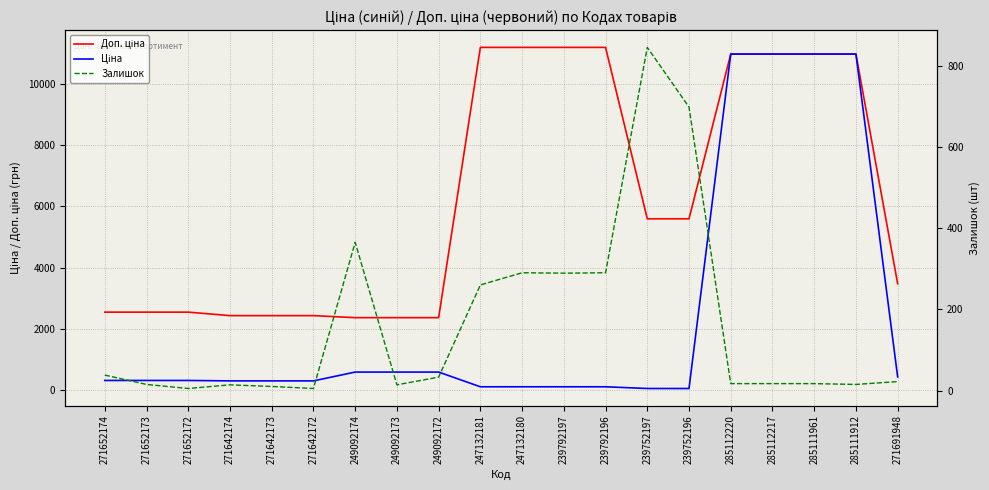

Which series has the largest range (max minus min)?

Ціна